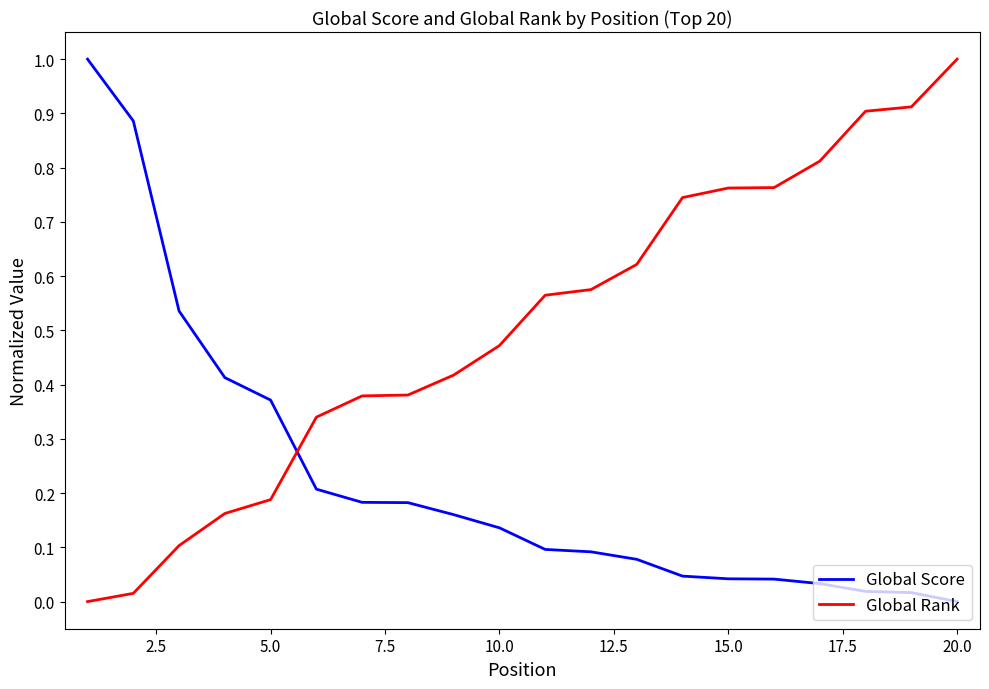

How many series are shown in this chart?

2